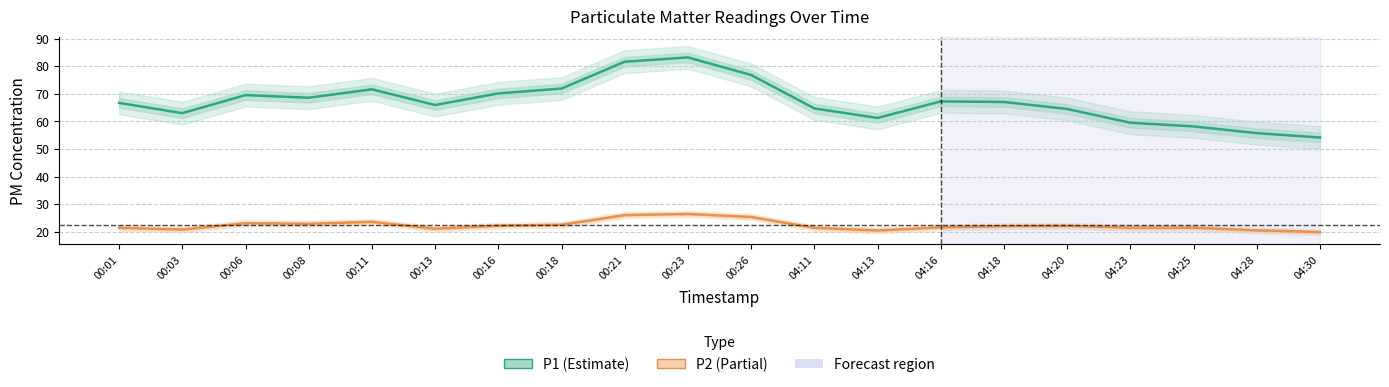

List the series in order of their overall mean, lowest first.

P2, P1